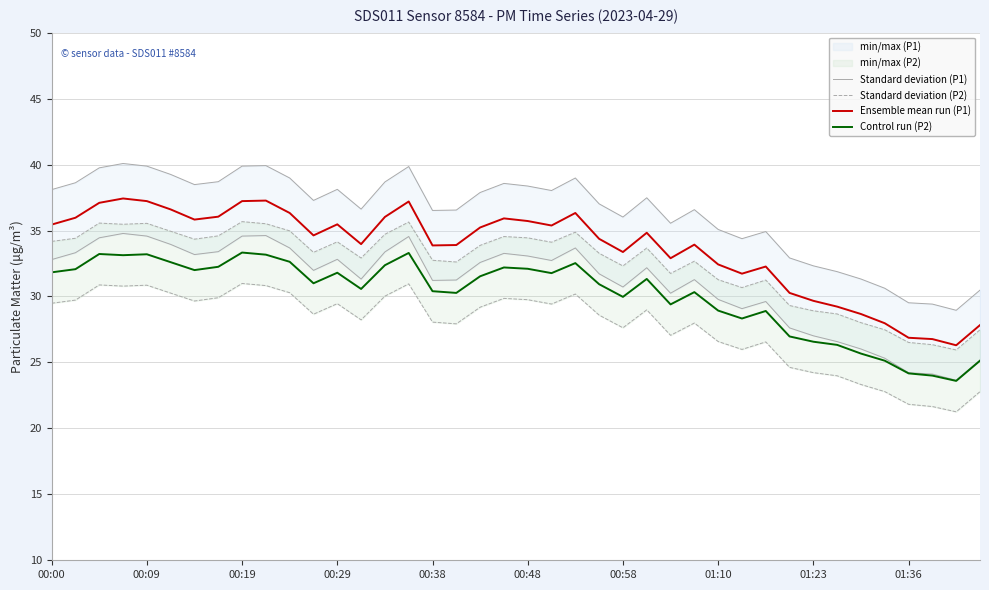

What is the lowest value of the Ensemble mean run (P1) series?

26.3